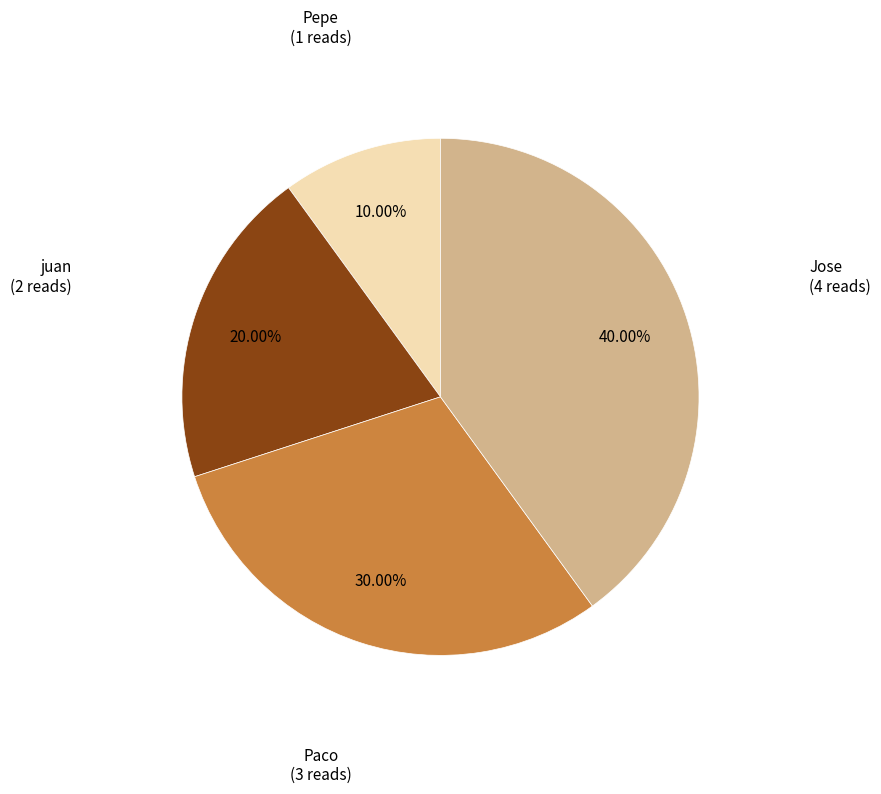

To the nearest percent, what is the difference between the juan and Paco slice percentages?

10%